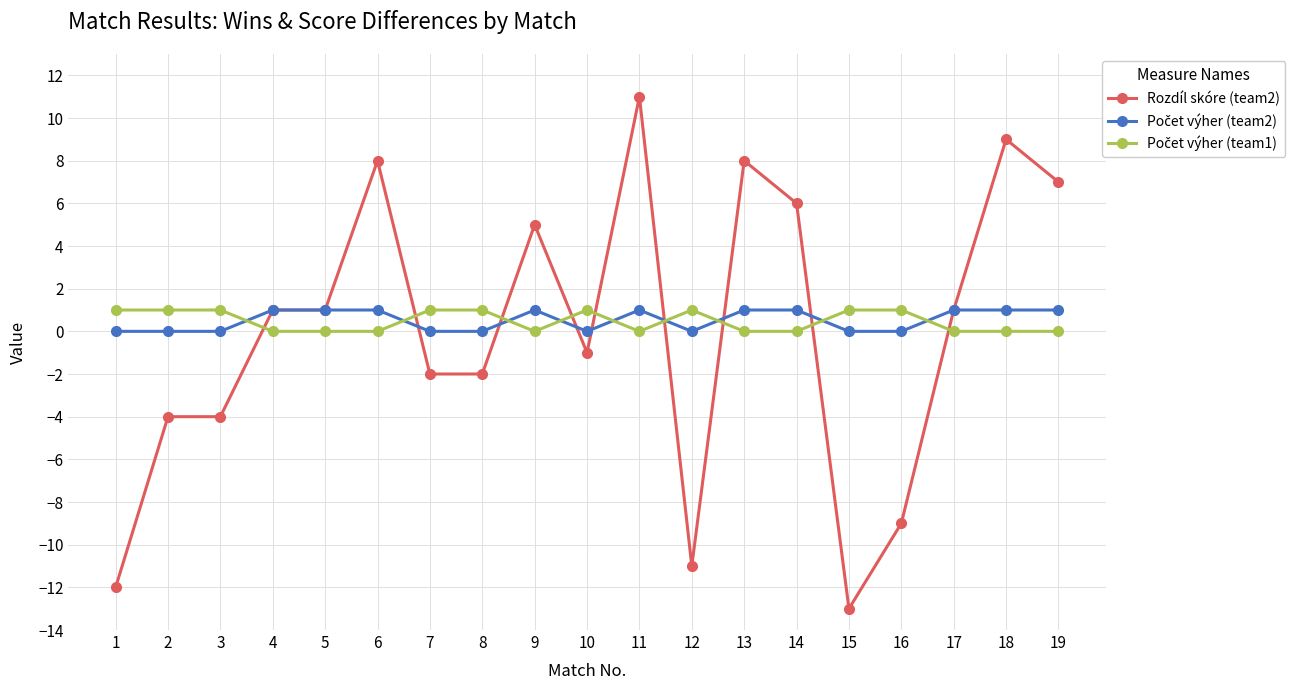

At which category does the chart reach its peak across all series?

11